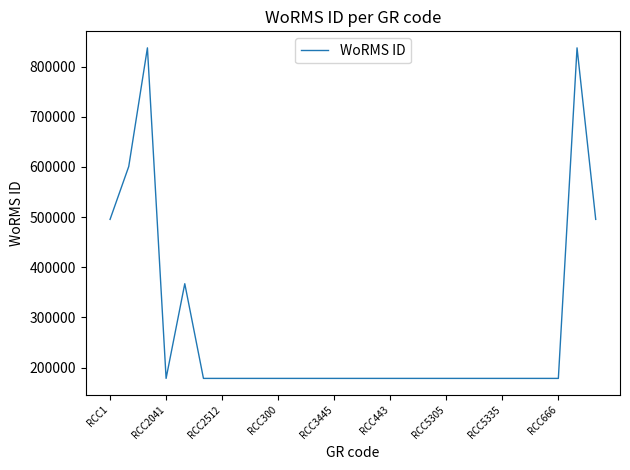

What is the minimum value shown in the chart?

178583